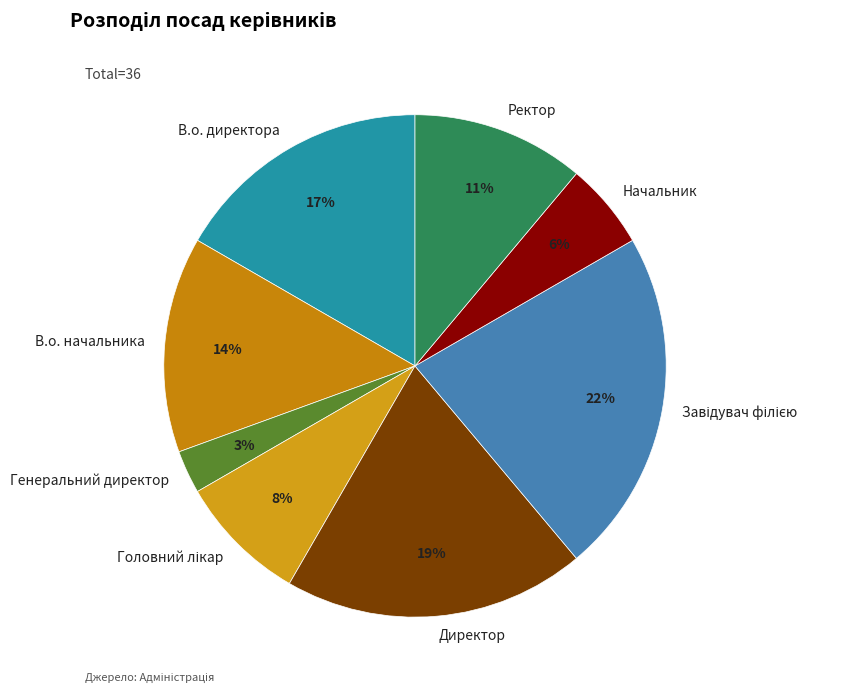

Which category has the smallest portion of the pie?

Генеральний директор